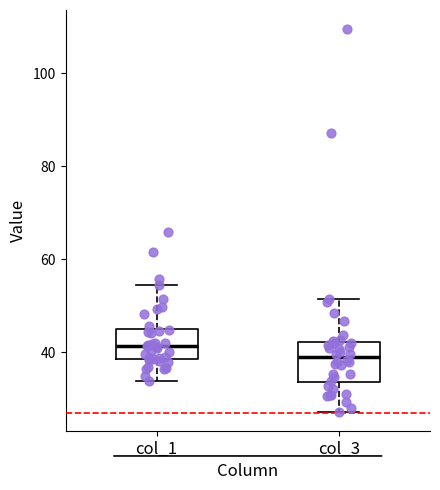

Reading left to right, transcribe this box plot: for each box, give where its median line is, the range the box spans, and where its two whiskers end, as read against the y-axis. The values are not printed on the chart, so give them approximately, as read against the axis.

col_1: median 42, box 38 to 46, whiskers 34 to 54
col_3: median 40, box 34 to 42, whiskers 28 to 52